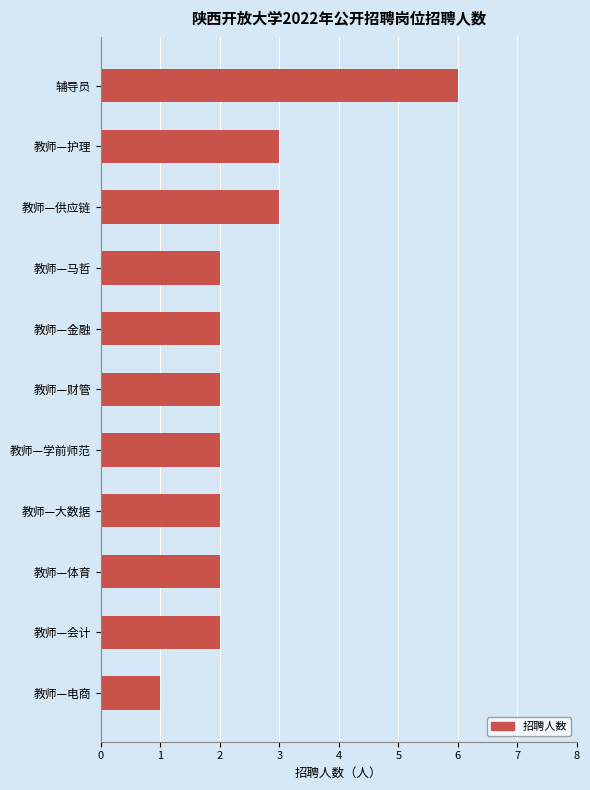

The chart shows a value of 1 at 教师—供应链. True or false?

False